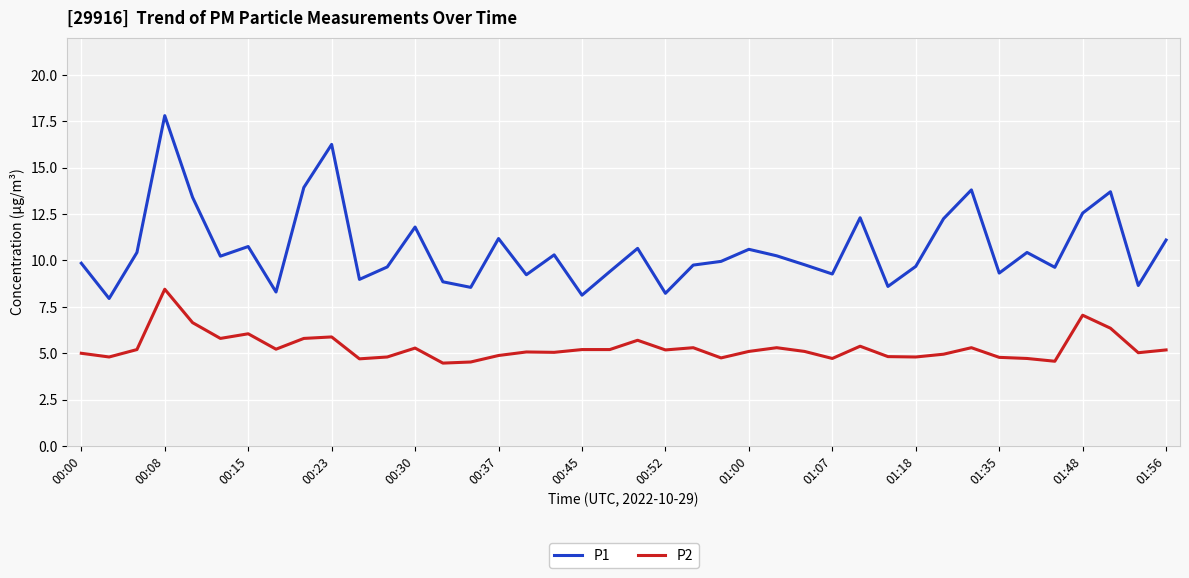

True or false: P1 and P2 intersect in this chart.

False